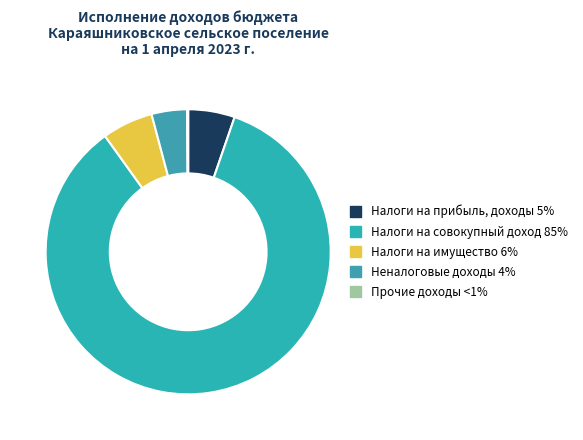

Count the number of slices in the pie.

5